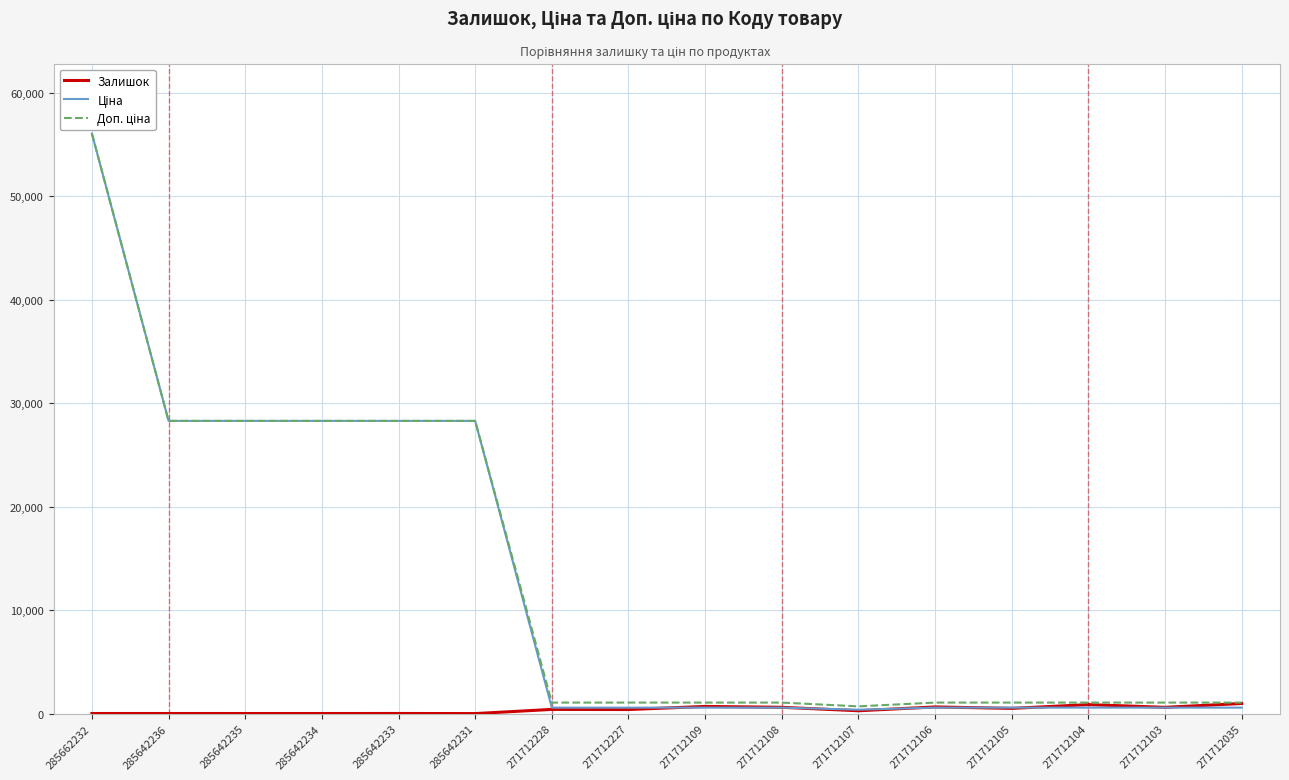

What is the greatest value displayed?

56054.0